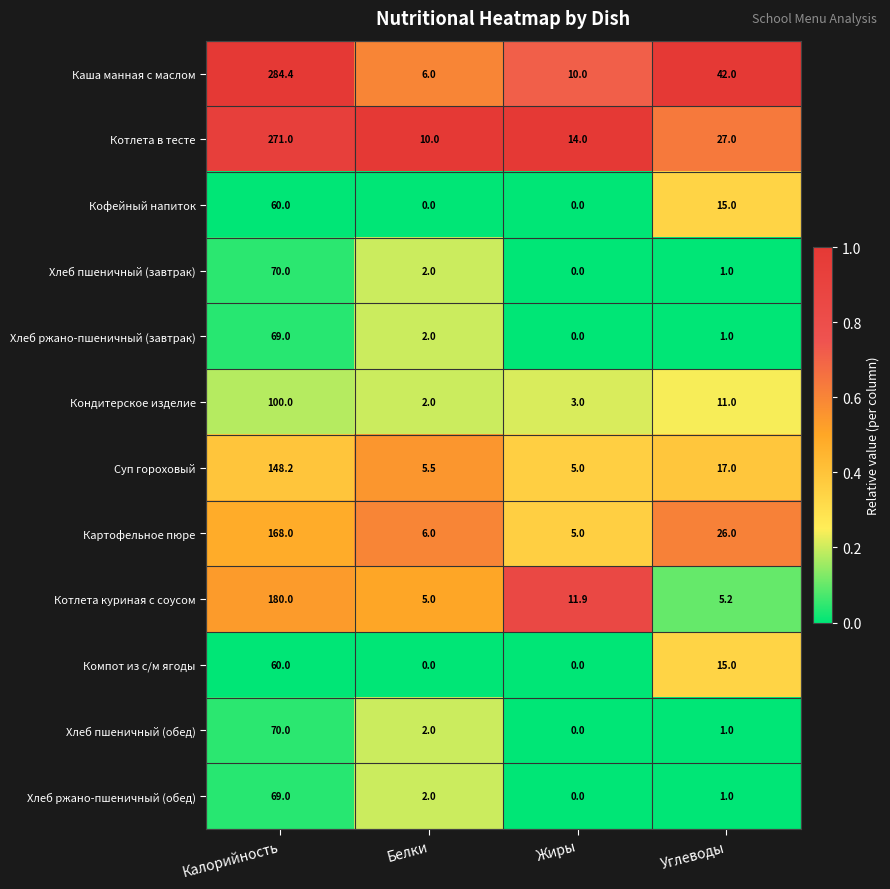

Rank the categories by Суп гороховый value from highest to lowest.

Калорийность, Углеводы, Белки, Жиры